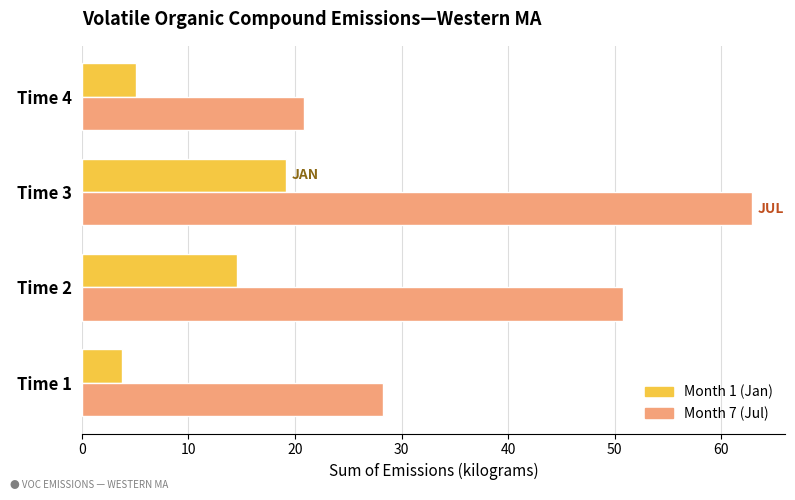

Which series has the largest range (max minus min)?

Month 7 (Jul)